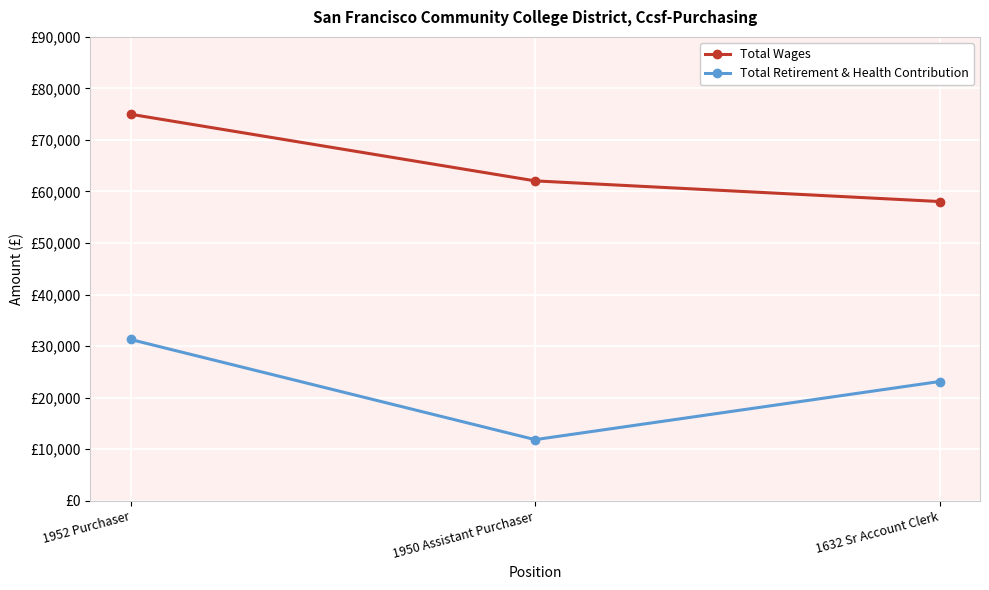

List the series in order of their peak value, lowest first.

Total Retirement & Health Contribution, Total Wages